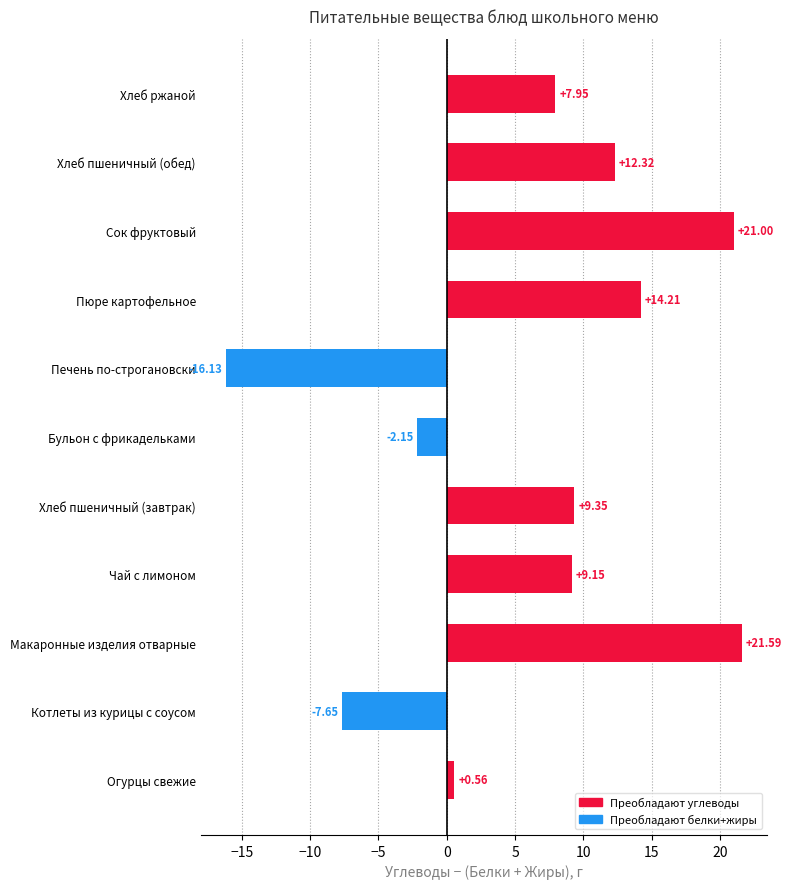

At which label is the value closest to 2?

Огурцы свежие